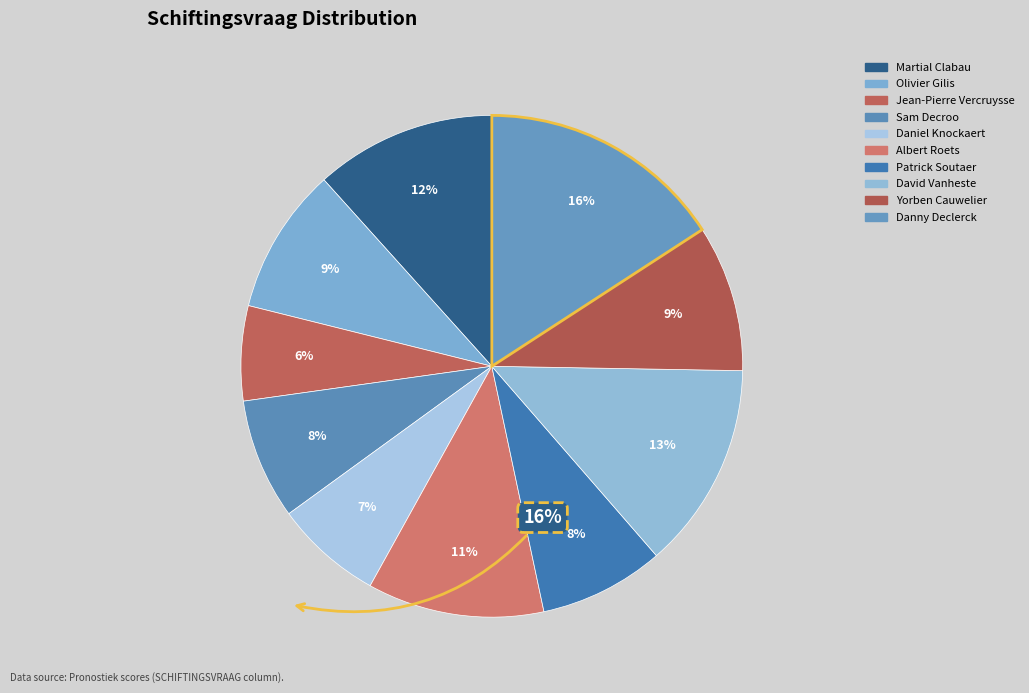

Which category has the smallest portion of the pie?

Jean-Pierre Vercruysse